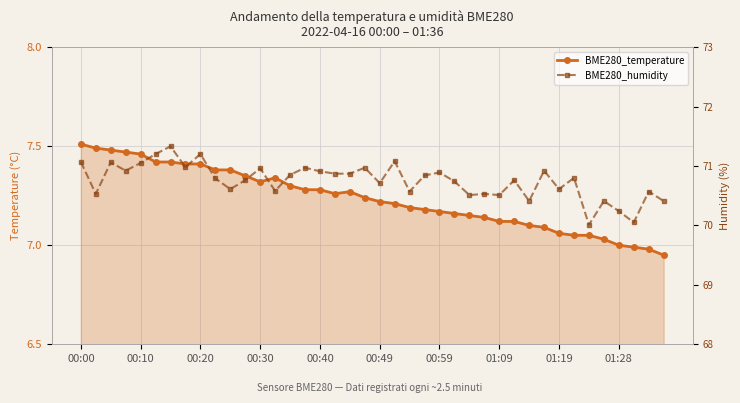

Read the BME280_temperature value at 01:28.

7.0